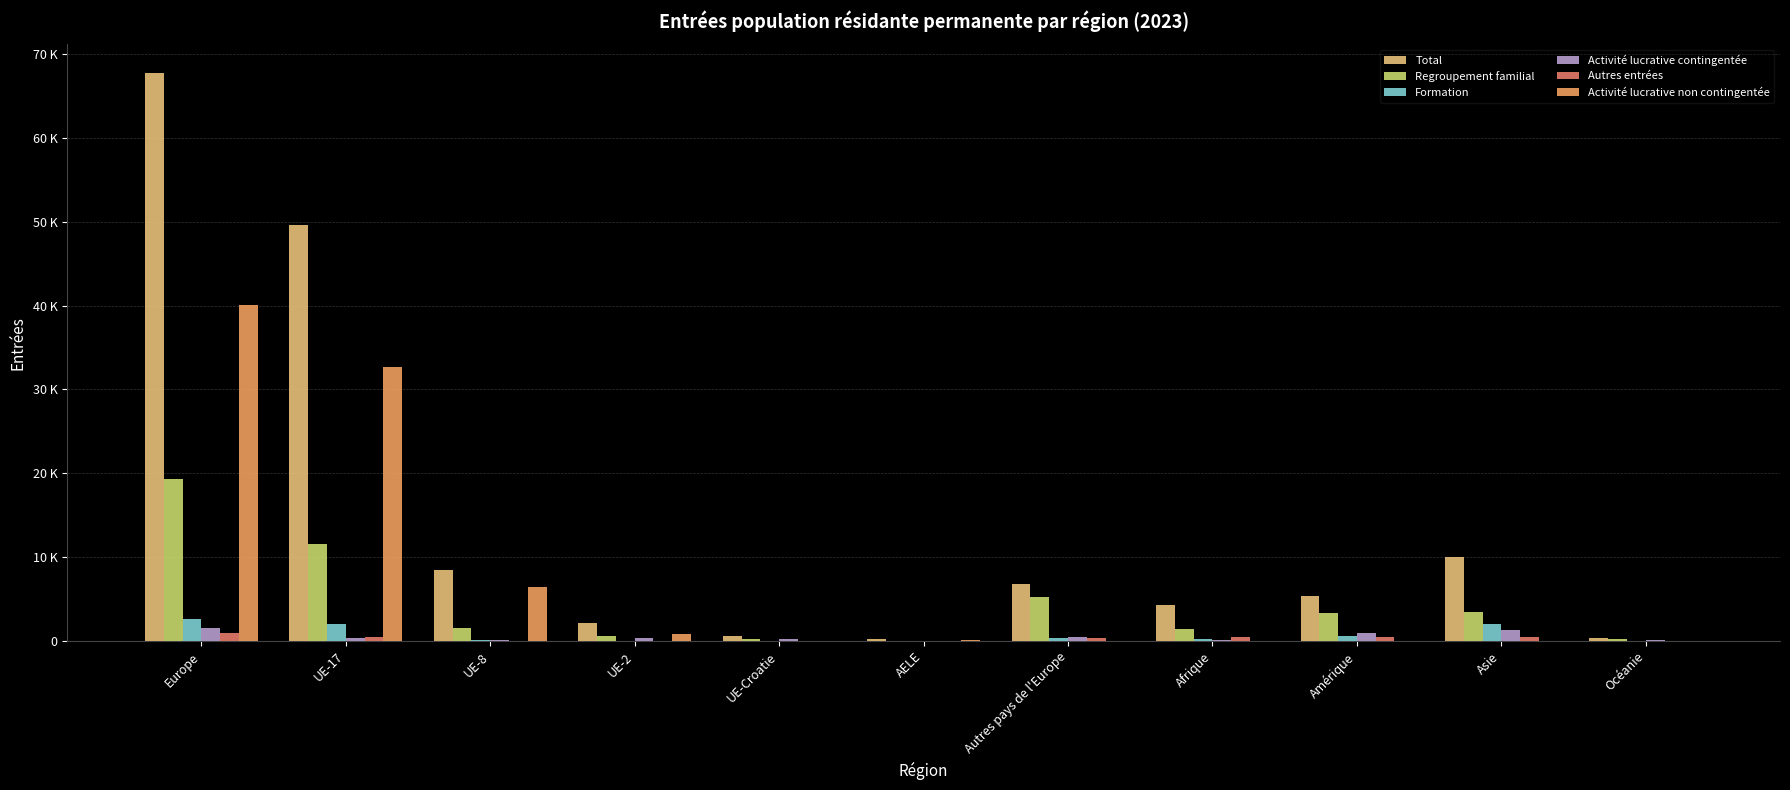

Which category has the lowest value in the Activité lucrative non contingentée series?

Océanie